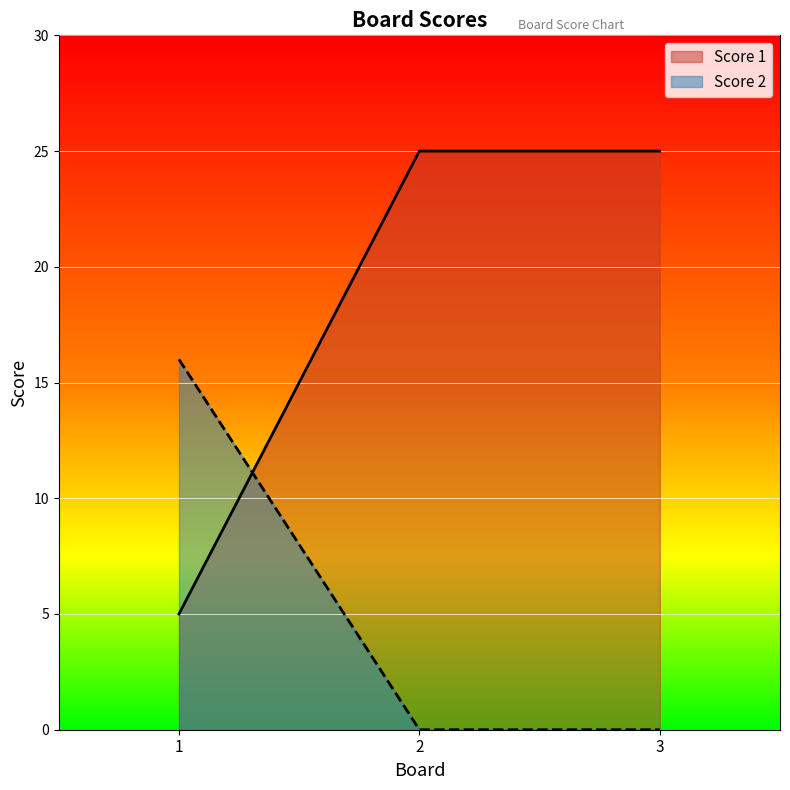

Rank the categories by Score 2 value from lowest to highest.

2, 3, 1